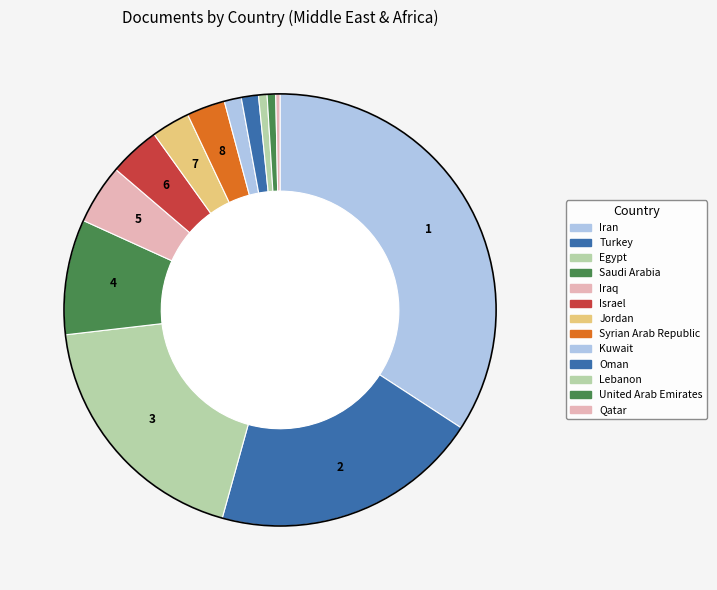

How many slices are in this pie chart?

13